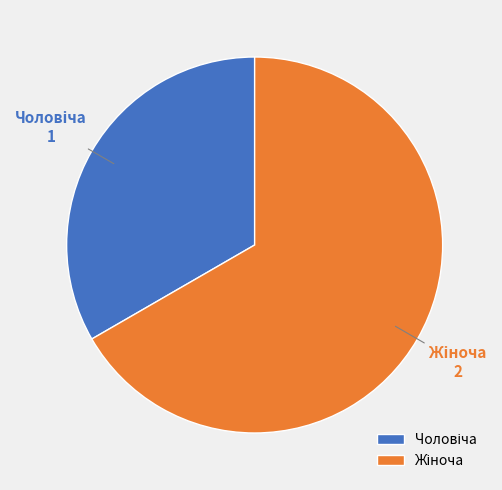

Does any single category account for the majority?

Yes